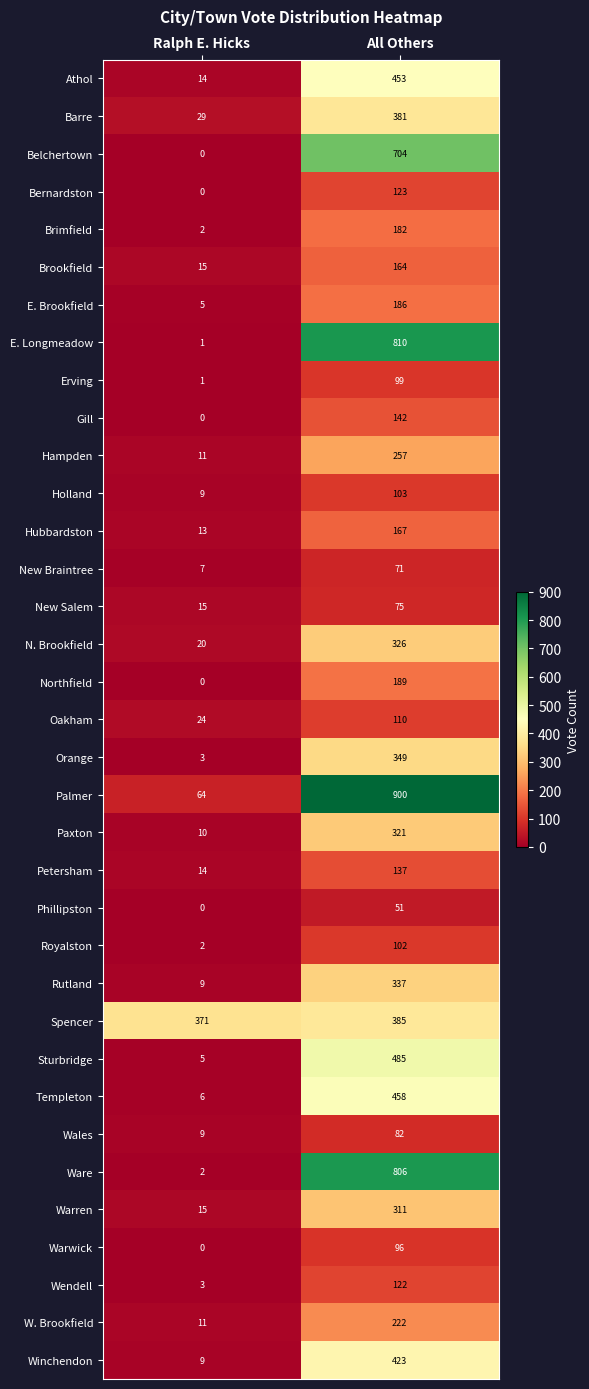

The Northfield series shows 189 at All Others. True or false?

True